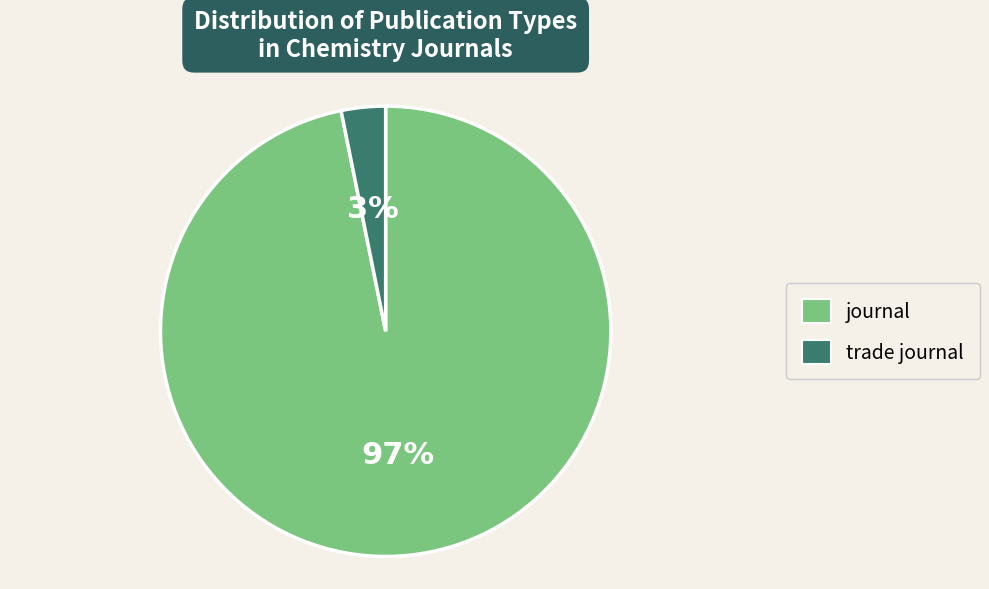

Is it true that journal is 97% of the pie?

True